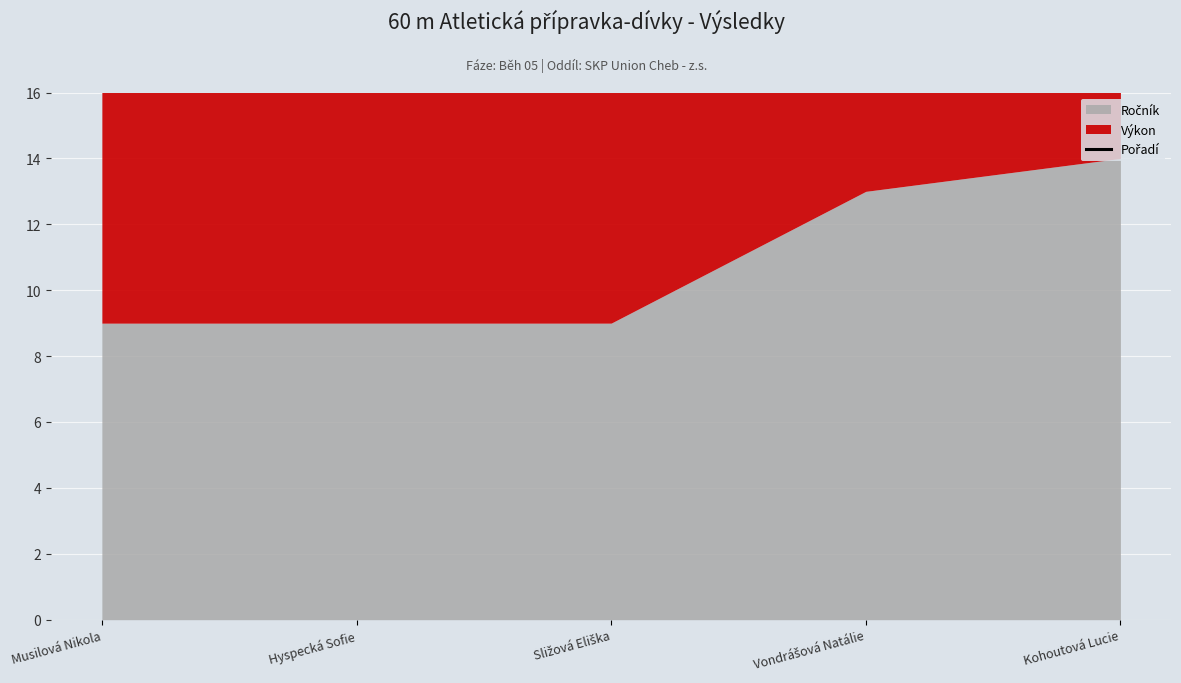

How many lines are shown in the chart?

1